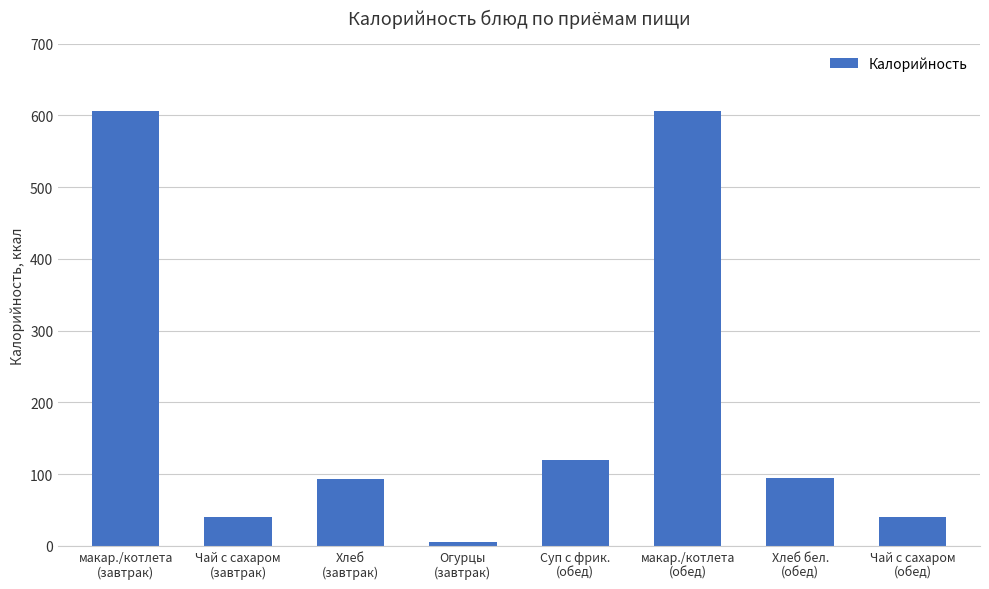

What position from the right is макар./котлета
(обед)?

3